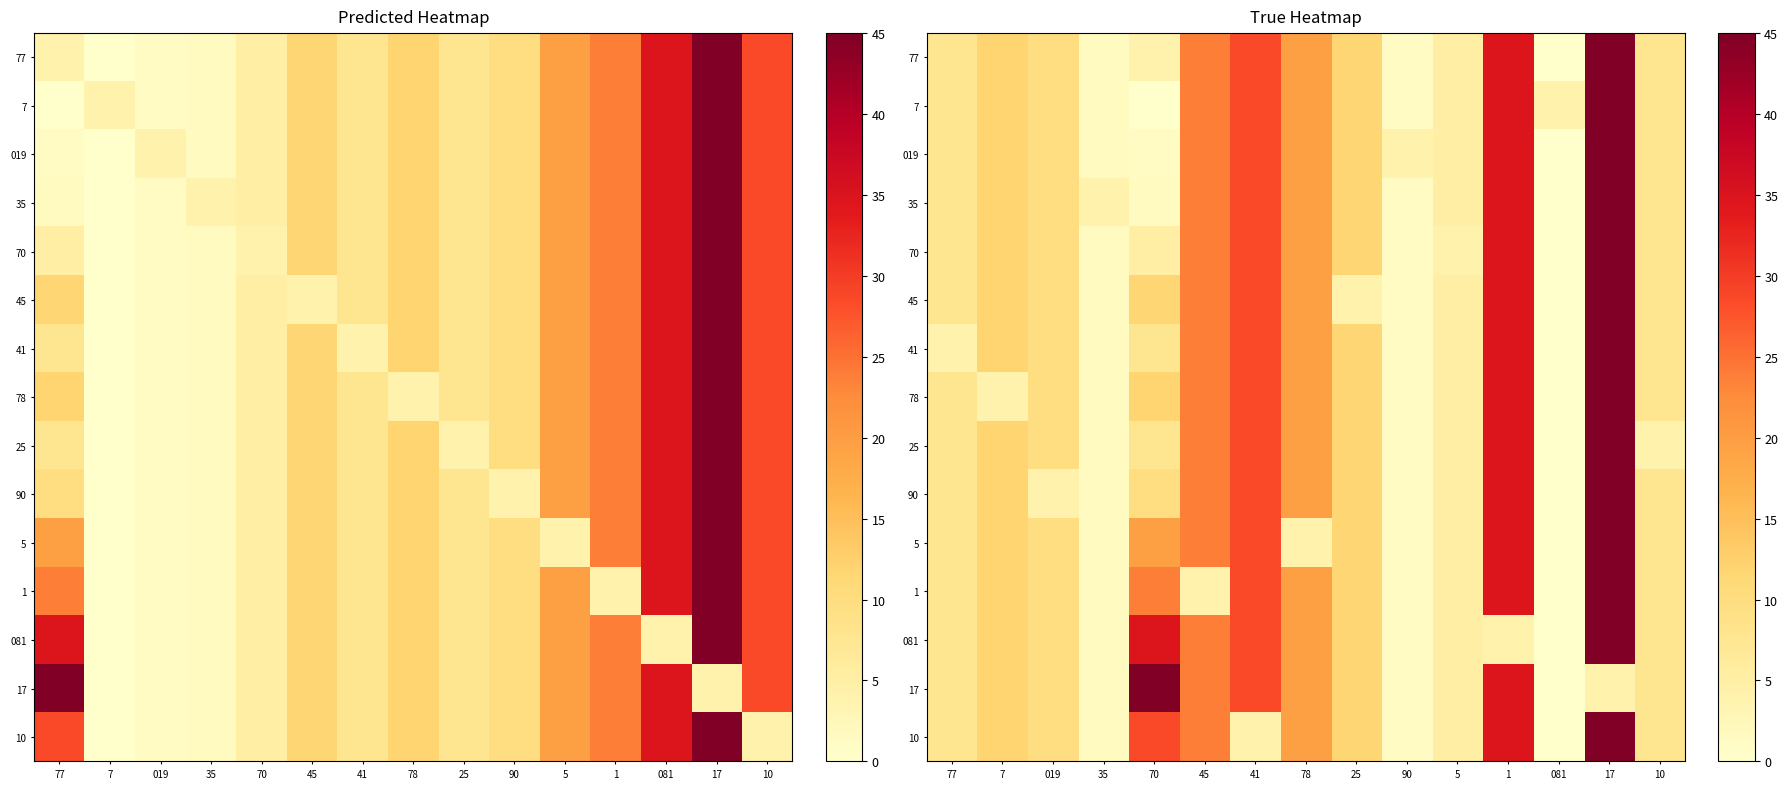

What is the sum of the 1 values at 17 and 78?

64.6